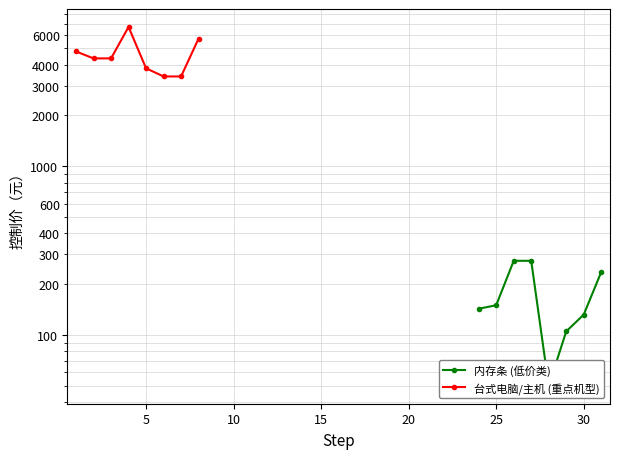

Which series has the widest spread of values?

台式电脑/主机 (重点机型)